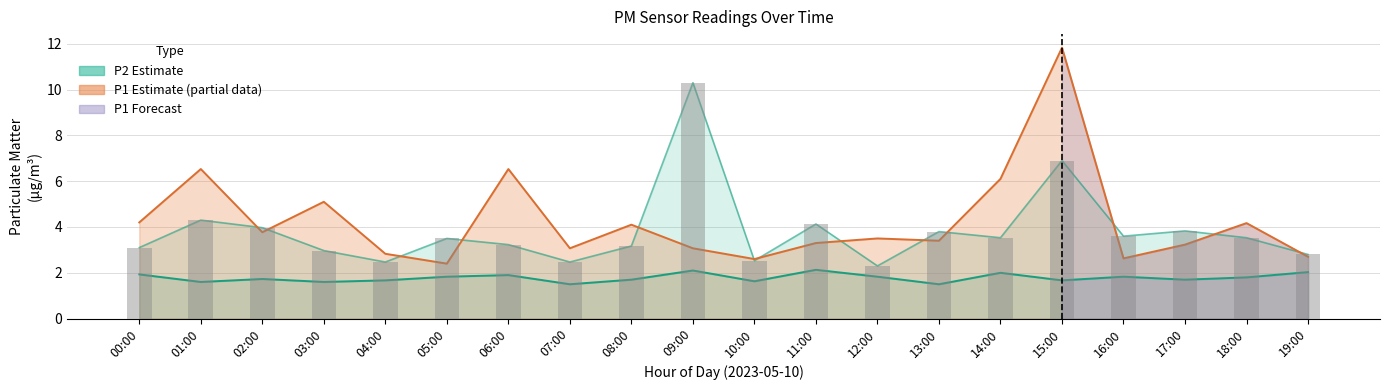

What is the value of the 12th bar from the left?

4.1